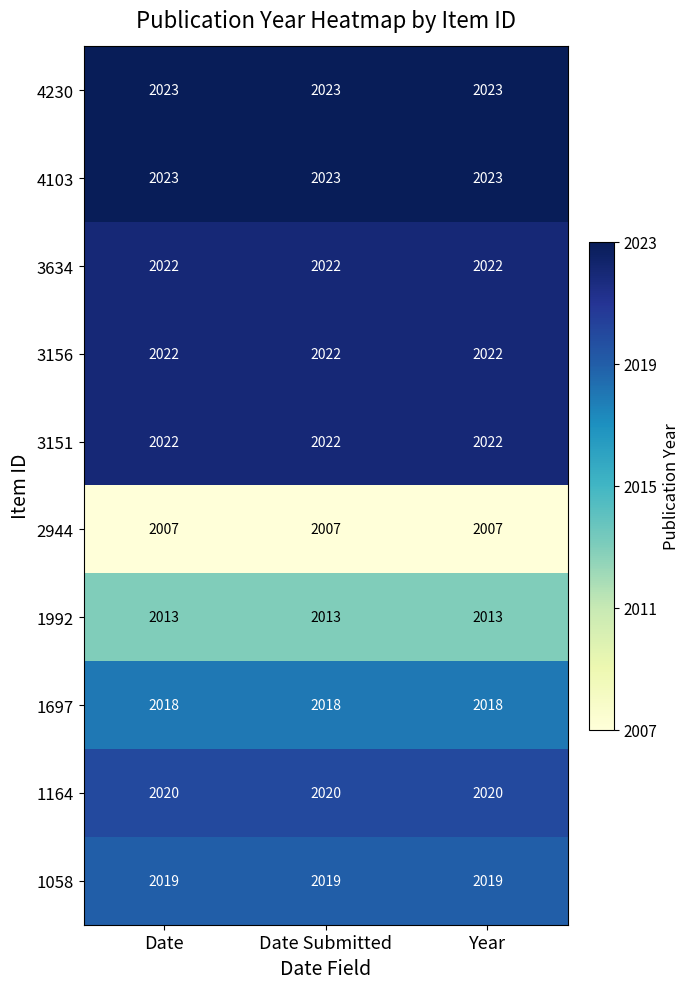

What is the sum of all 3634 values?

6066